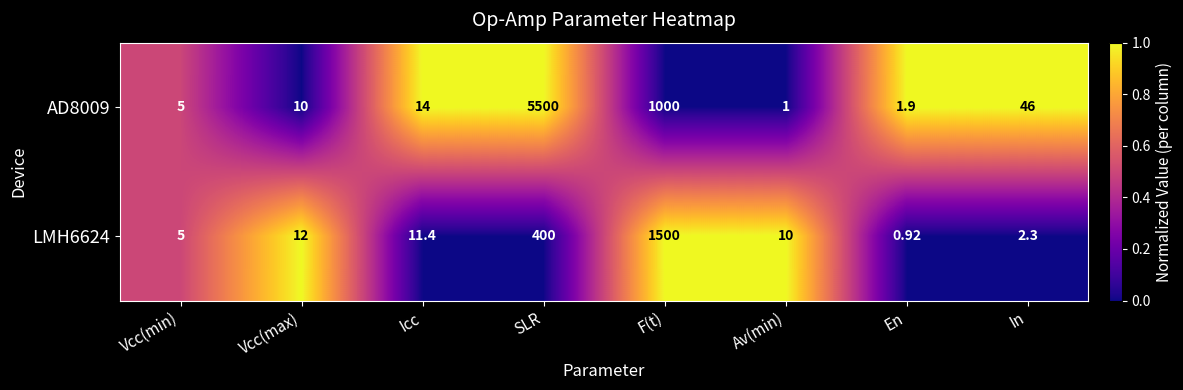

Which category has the lowest value across all series?

En